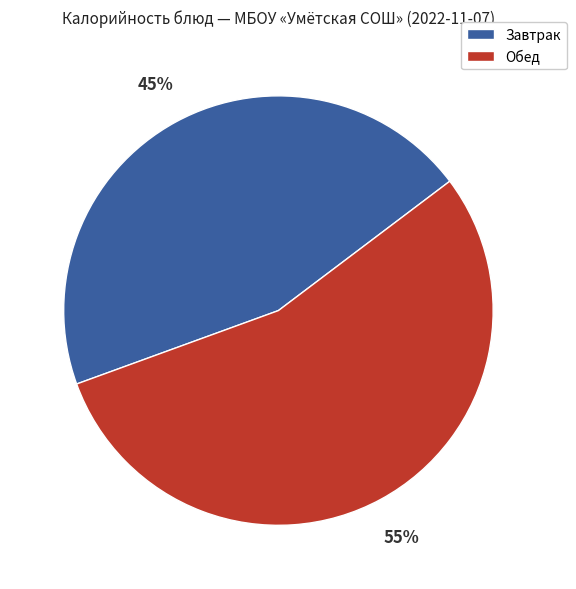

To the nearest percent, what is the average slice percentage?

50%